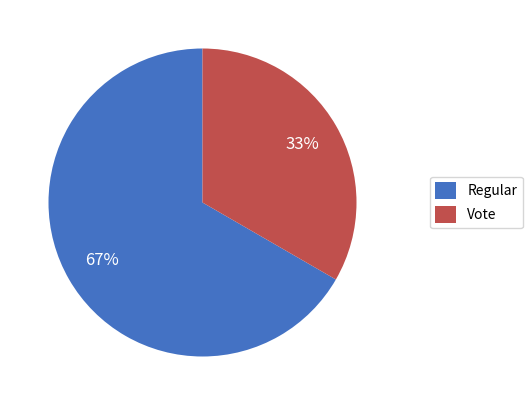

Rank the categories by value from highest to lowest.

Regular, Vote